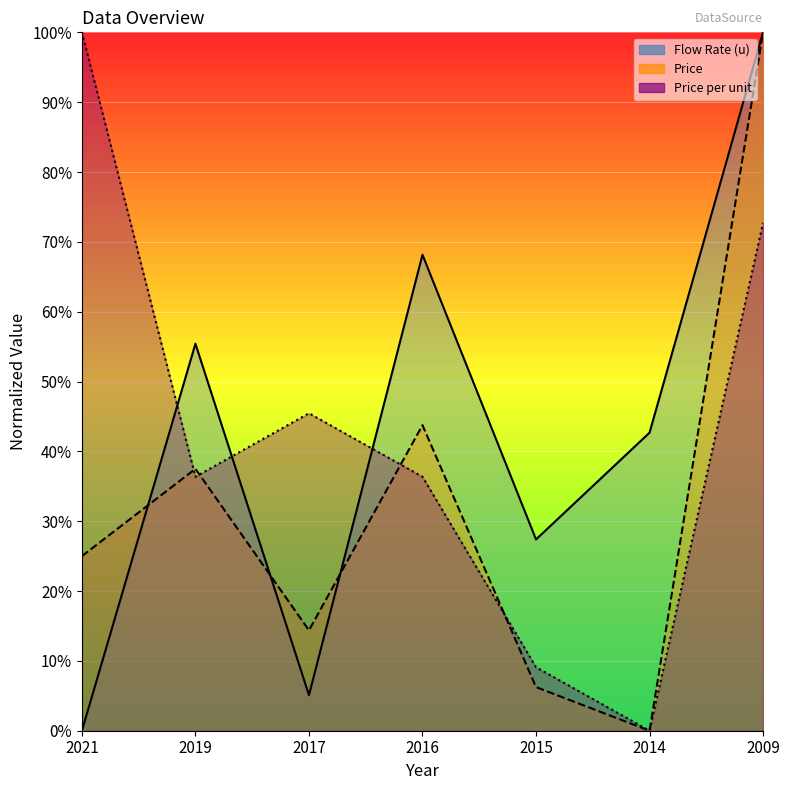

Reading left to right, extract all data points from this chart.

Flow Rate (u): 2021=0.0	2019=55.4	2017=5.1	2016=68.2	2015=27.4	2014=42.7	2009=100.0
Price: 2021=25.0	2019=37.5	2017=14.4	2016=43.8	2015=6.2	2014=0.0	2009=100.0
Price per unit: 2021=100.0	2019=36.4	2017=45.5	2016=36.4	2015=9.1	2014=0.0	2009=72.7